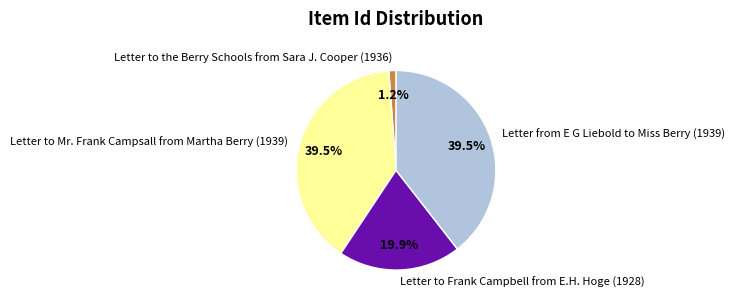

Which slice is the smallest?

Letter to the Berry Schools from Sara J. Cooper (1936)